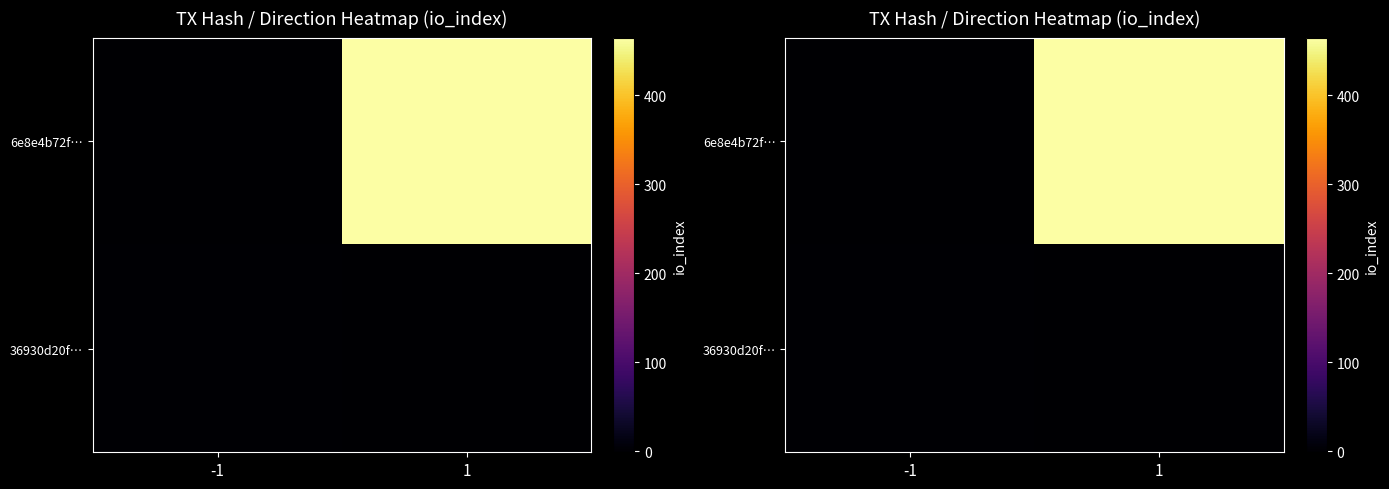

List the series in order of their peak value, highest first.

6e8e4b72f…, 36930d20f…